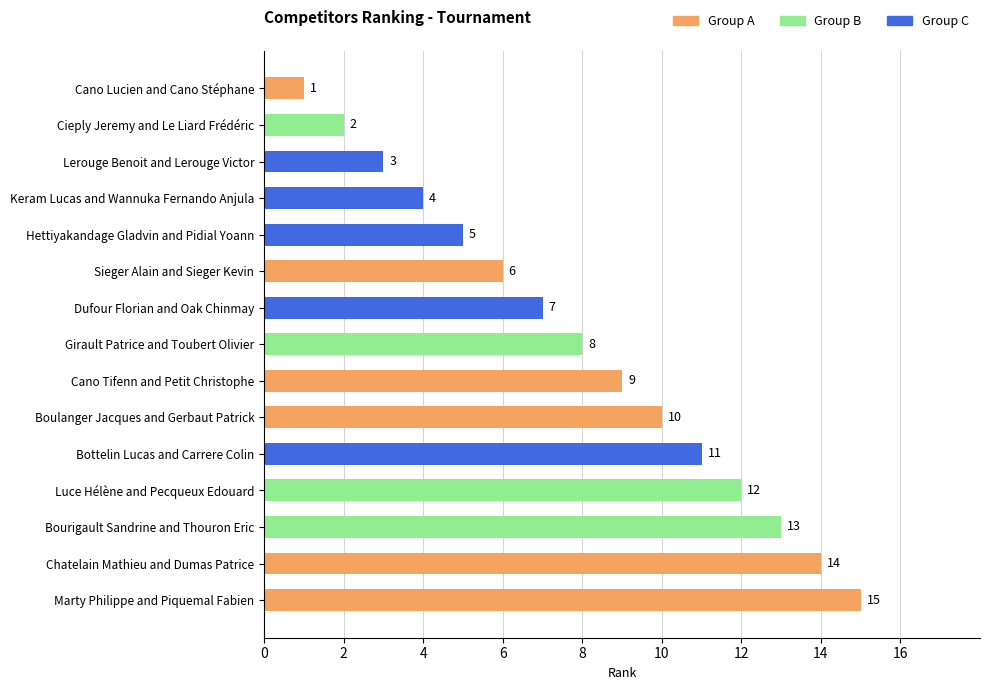

How many bars are there in total?

15